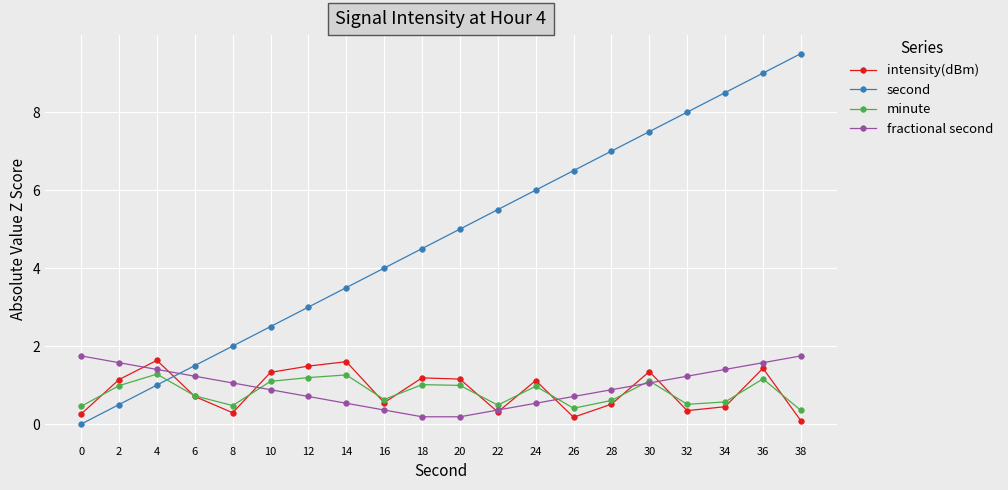

Rank the categories by intensity(dBm) value from lowest to highest.

38, 26, 0, 8, 22, 32, 34, 28, 16, 6, 24, 2, 20, 18, 10, 30, 36, 12, 14, 4